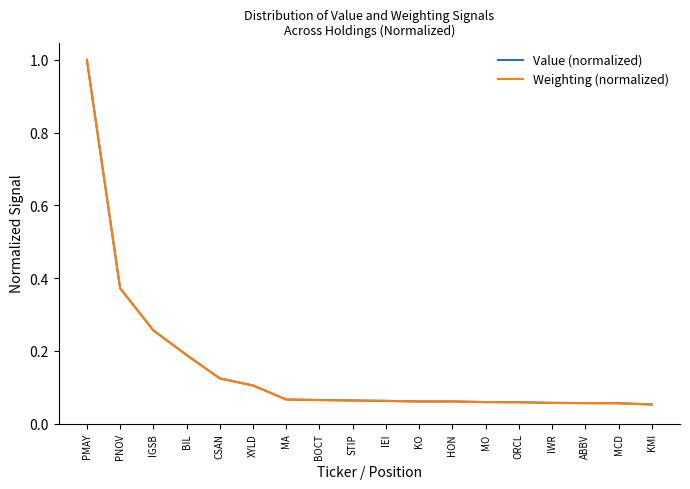

True or false: Value (normalized) has a value of 0.1 at XYLD.

True